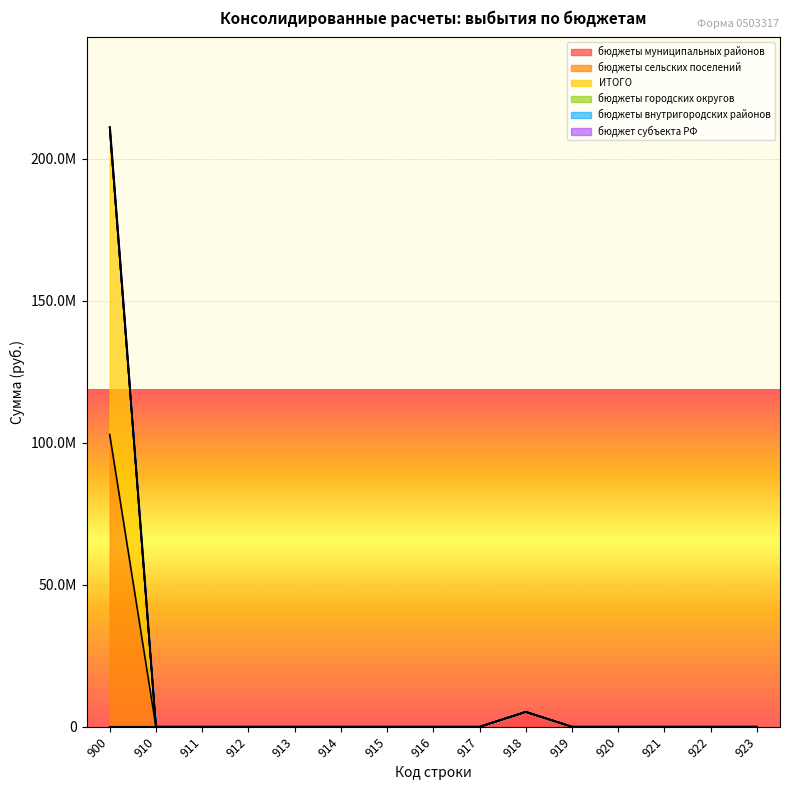

Which category has the lowest value across all series?

900